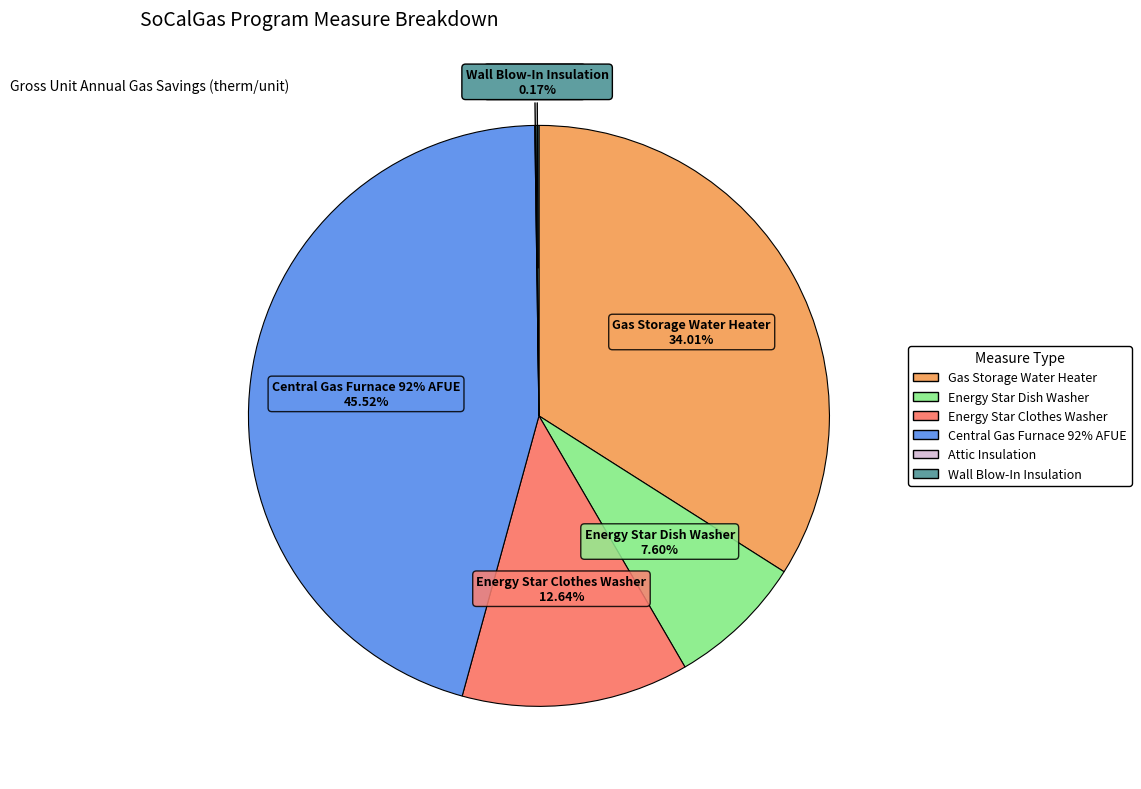

To the nearest percent, what is the average slice percentage?

17%